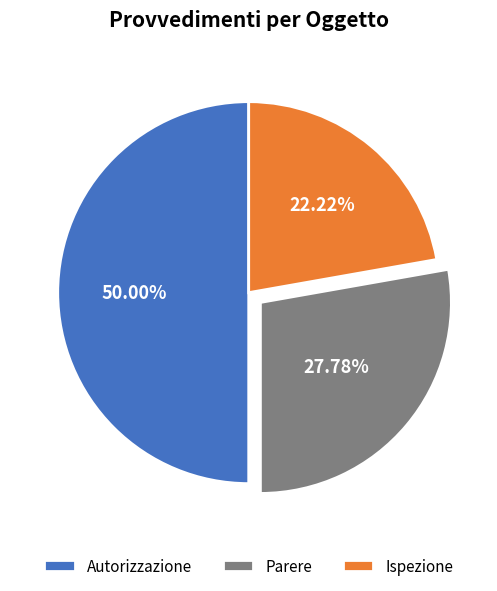

To the nearest percent, what is the difference between the Ispezione and Autorizzazione slice percentages?

28%